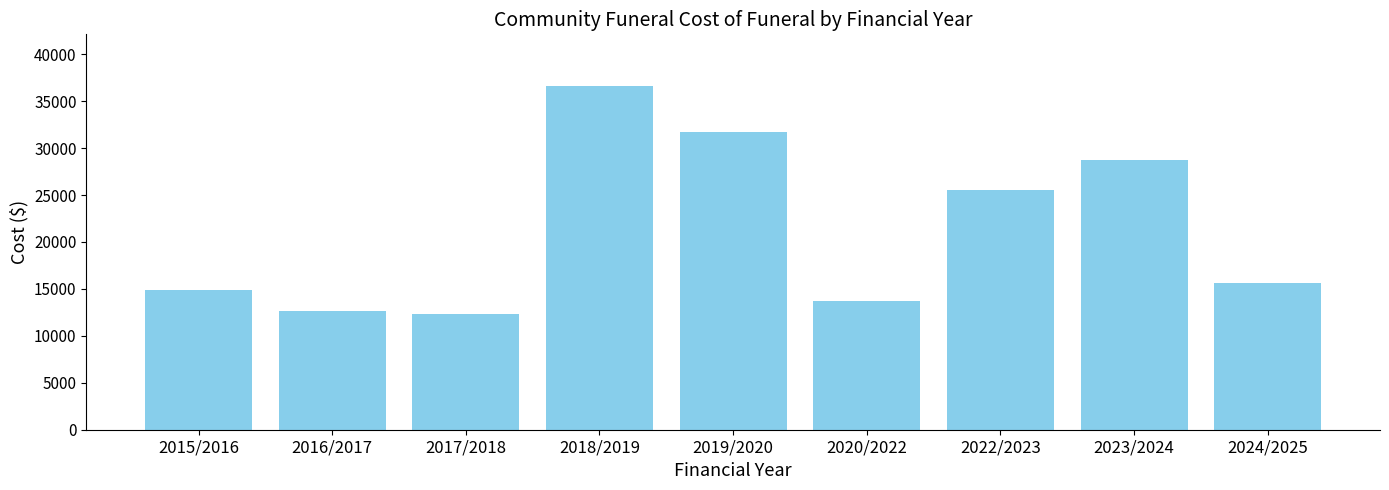

Does the chart contain stacked bars?

No